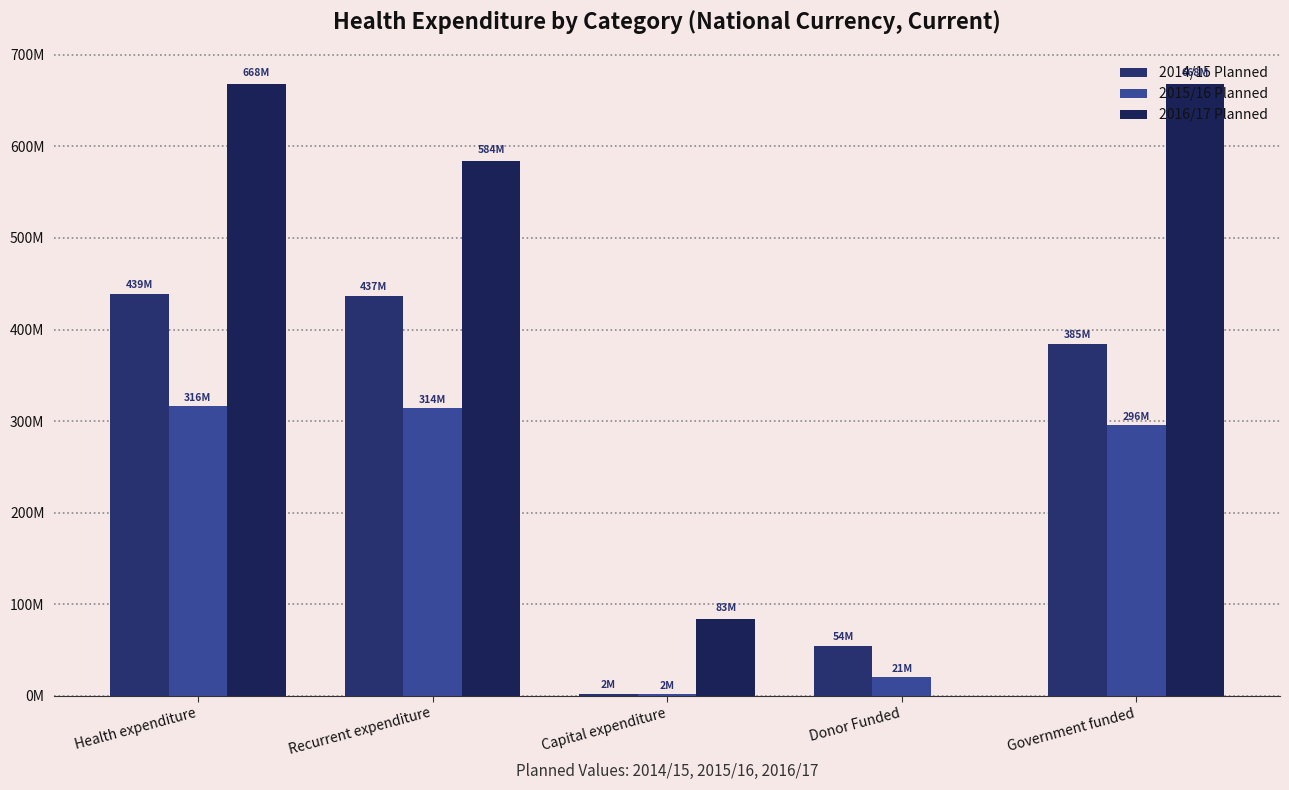

What is the approximate value of 2014/15 Planned at Recurrent expenditure, to the nearest 100?

436833500